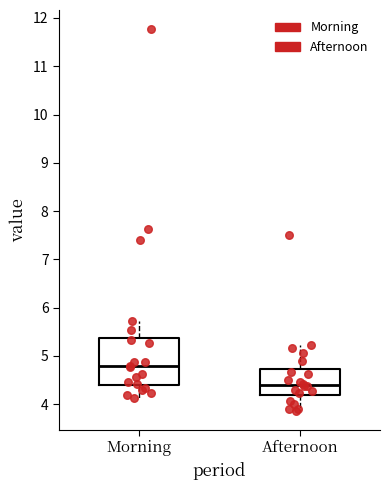

Comparing the boxes themselves (not the whiskers), which one is the tallest?

Morning